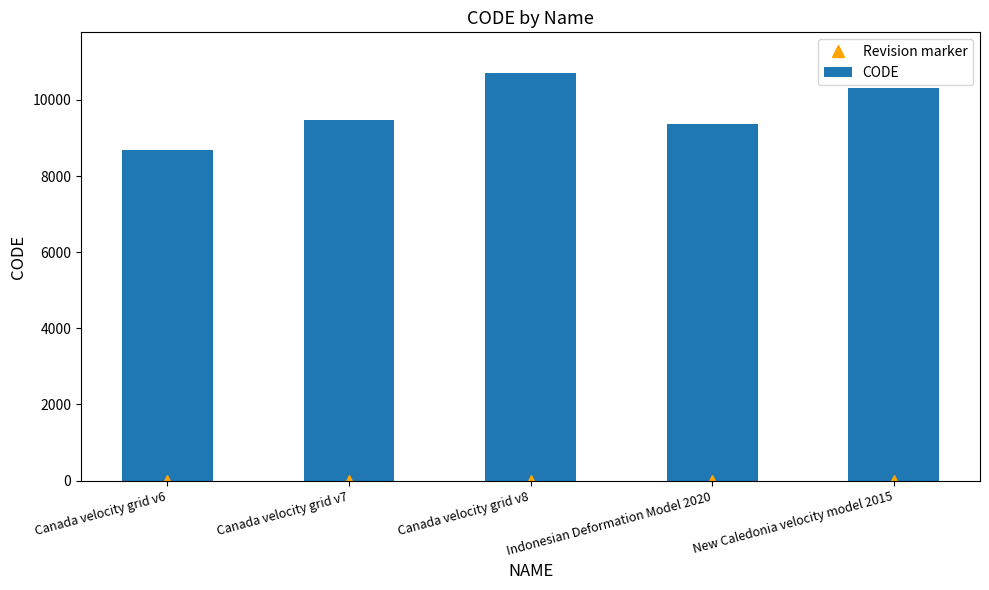

Reading left to right, extract all data points from this chart.

Revision marker: Canada velocity grid v6=0	Canada velocity grid v7=0	Canada velocity grid v8=0	Indonesian Deformation Model 2020=0	New Caledonia velocity model 2015=0
CODE: Canada velocity grid v6=8676	Canada velocity grid v7=9483	Canada velocity grid v8=10707	Indonesian Deformation Model 2020=9375	New Caledonia velocity model 2015=10323